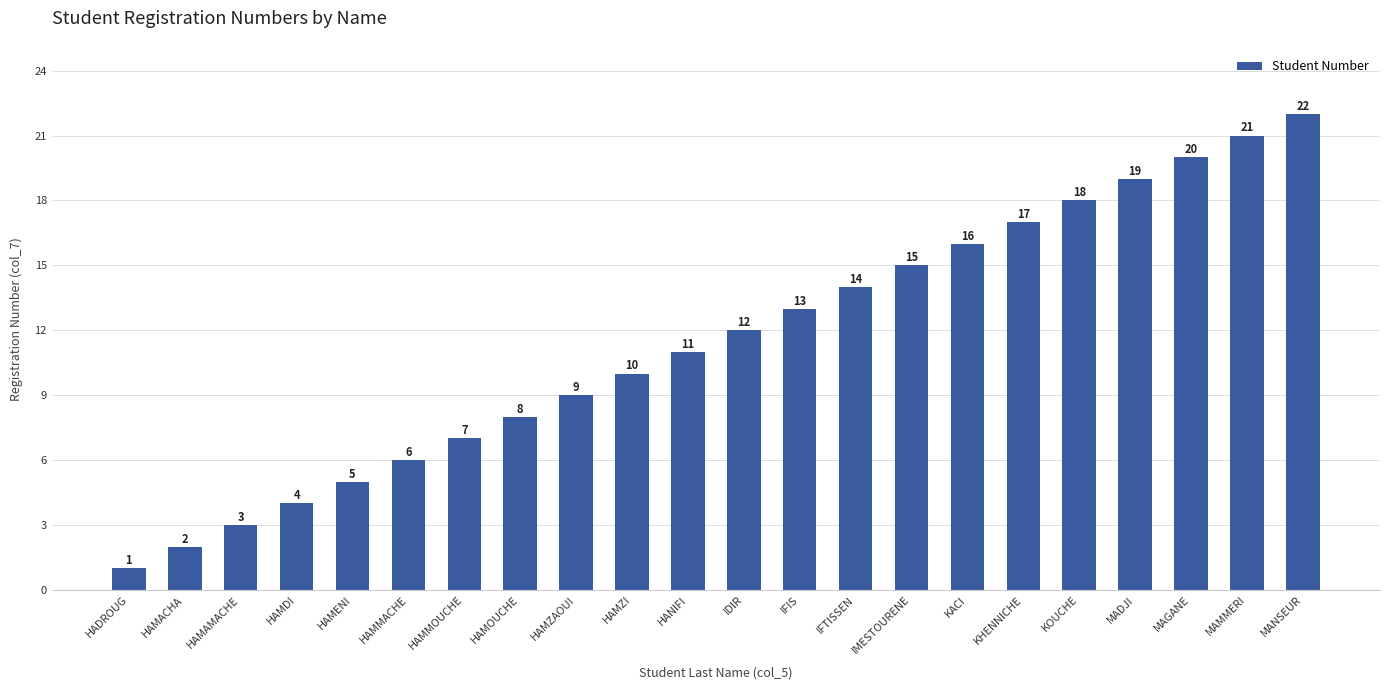

Reading left to right, extract all data points from this chart.

HADROUG=1	HAMACHA=2	HAMAMACHE=3	HAMDI=4	HAMENI=5	HAMMACHE=6	HAMMOUCHE=7	HAMOUCHE=8	HAMZAOUI=9	HAMZI=10	HANIFI=11	IDIR=12	IFIS=13	IFTISSEN=14	IMESTOURENE=15	KACI=16	KHENNICHE=17	KOUCHE=18	MADJI=19	MAGANE=20	MAMMERI=21	MANSEUR=22